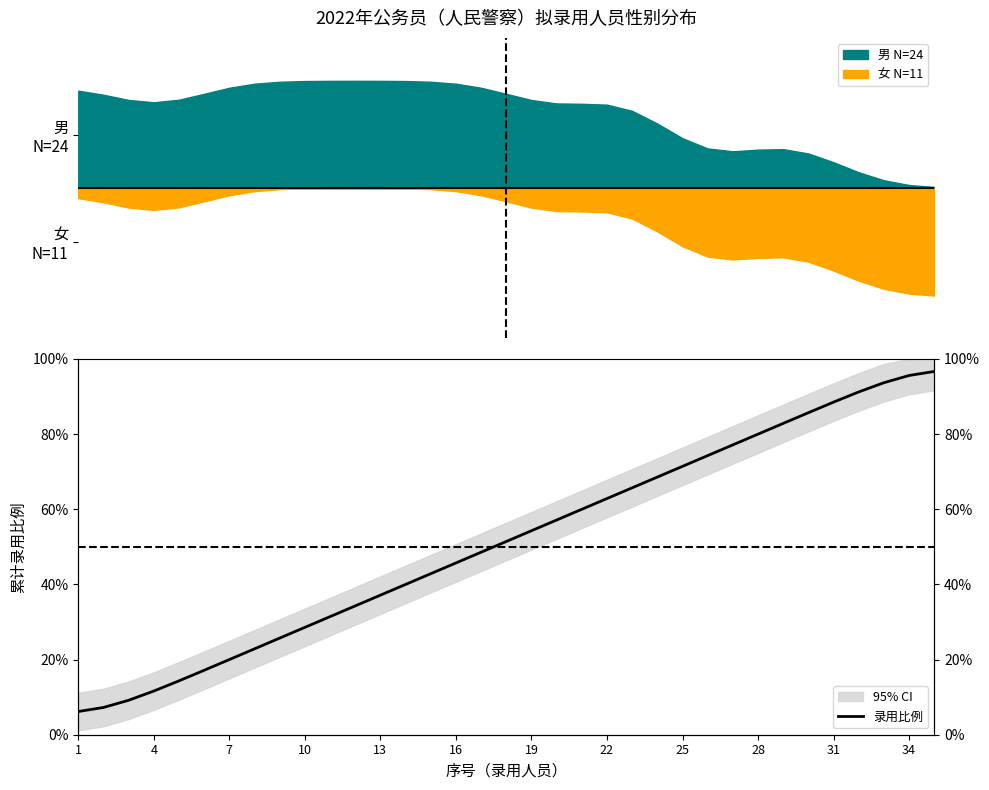

Is this an area chart (filled region under the line)?

No